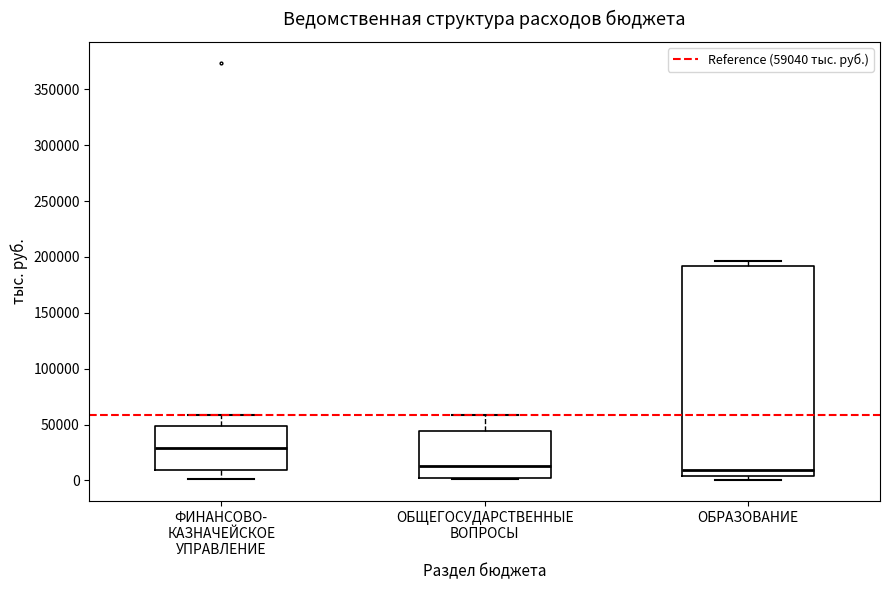

Reading left to right, transcribe this box plot: for each box, give where its median line is, the range the box spans, and where its two whiskers end, as read against the y-axis. The values are not printed on the chart, so give them approximately, as read against the axis.

ФИНАНСОВО- КАЗНАЧЕЙСКОЕ УПРАВЛЕНИЕ: median 30000, box 10000 to 50000, whiskers 0 to 60000
ОБЩЕГОСУДАРСТВЕННЫЕ ВОПРОСЫ: median 15000, box 0 to 45000, whiskers 0 to 60000
ОБРАЗОВАНИЕ: median 10000, box 5000 to 190000, whiskers 0 to 195000